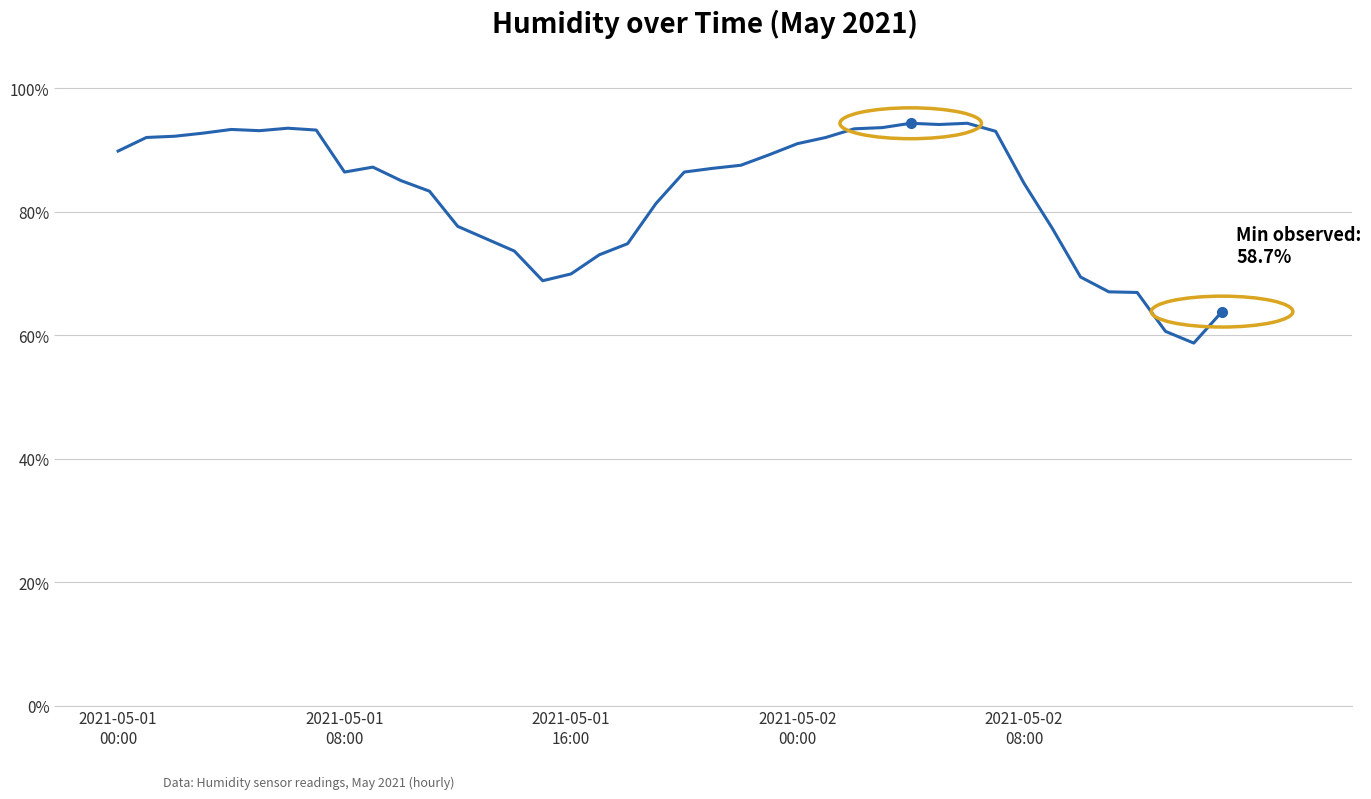

What is the smallest value displayed?

58.7